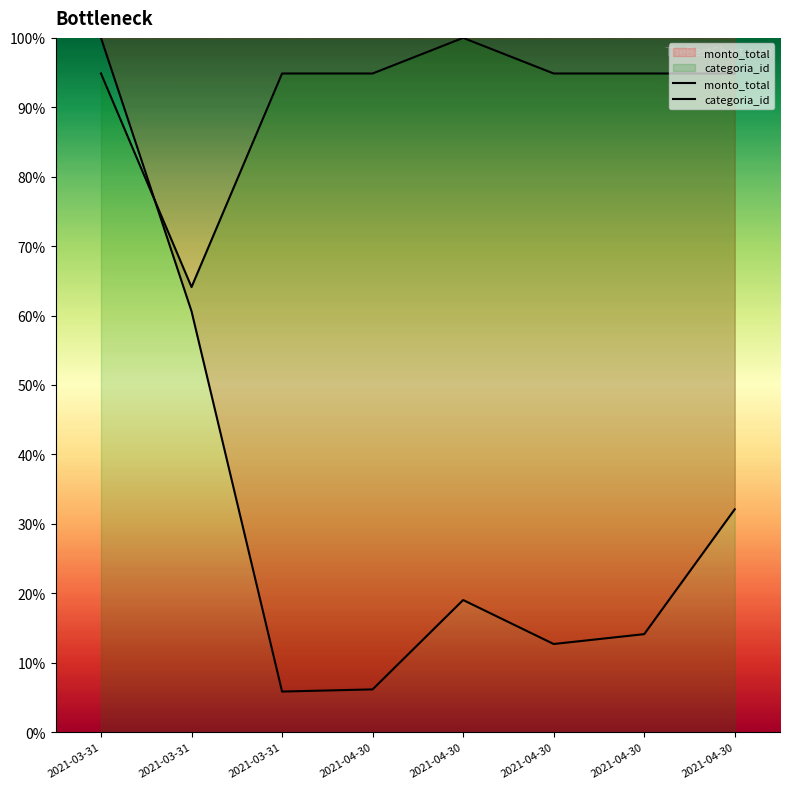

Is it true that categoria_id equals 94.9 at 2021-04-30?

True